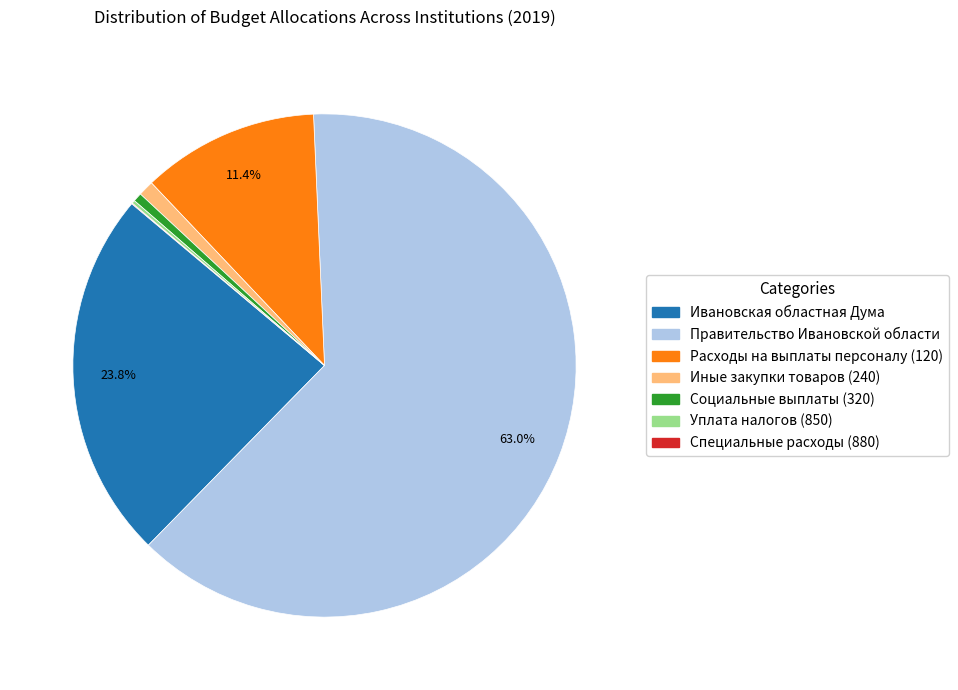

To the nearest percent, what portion does Правительство Ивановской области represent?

63%